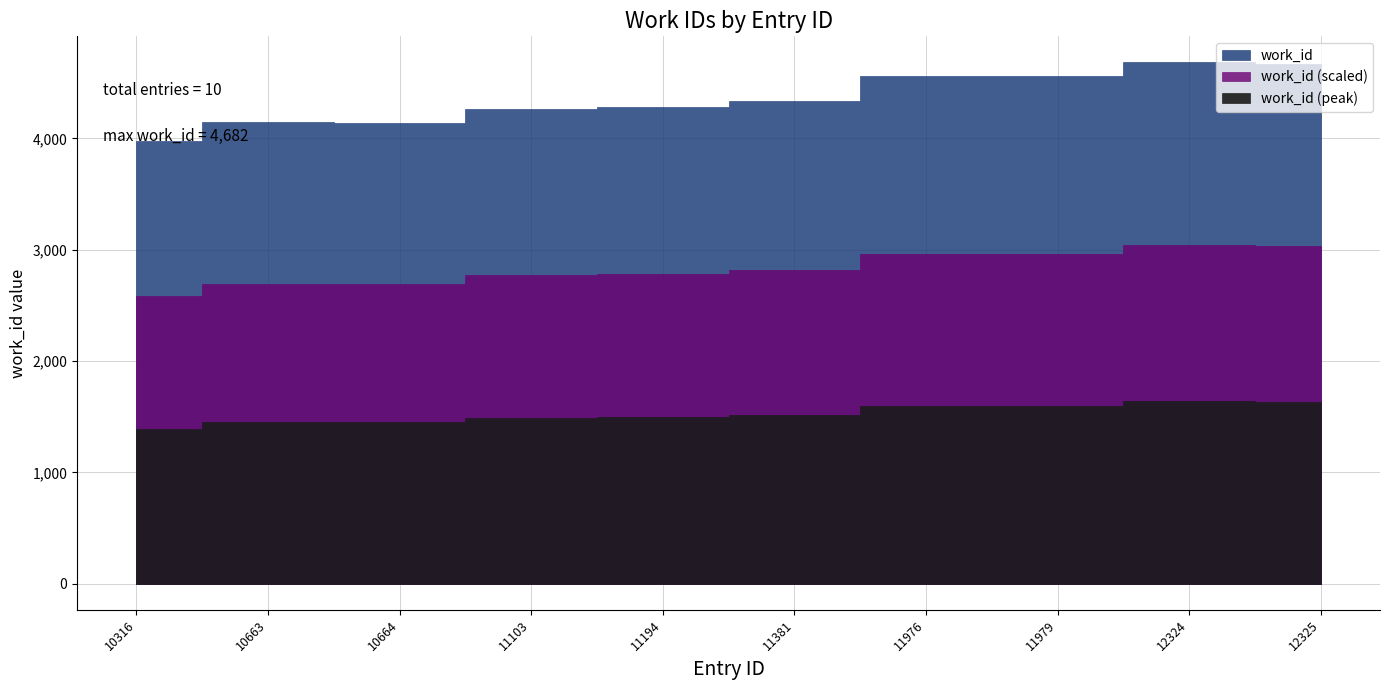

The chart shows a value of 4142 at 10664. True or false?

True